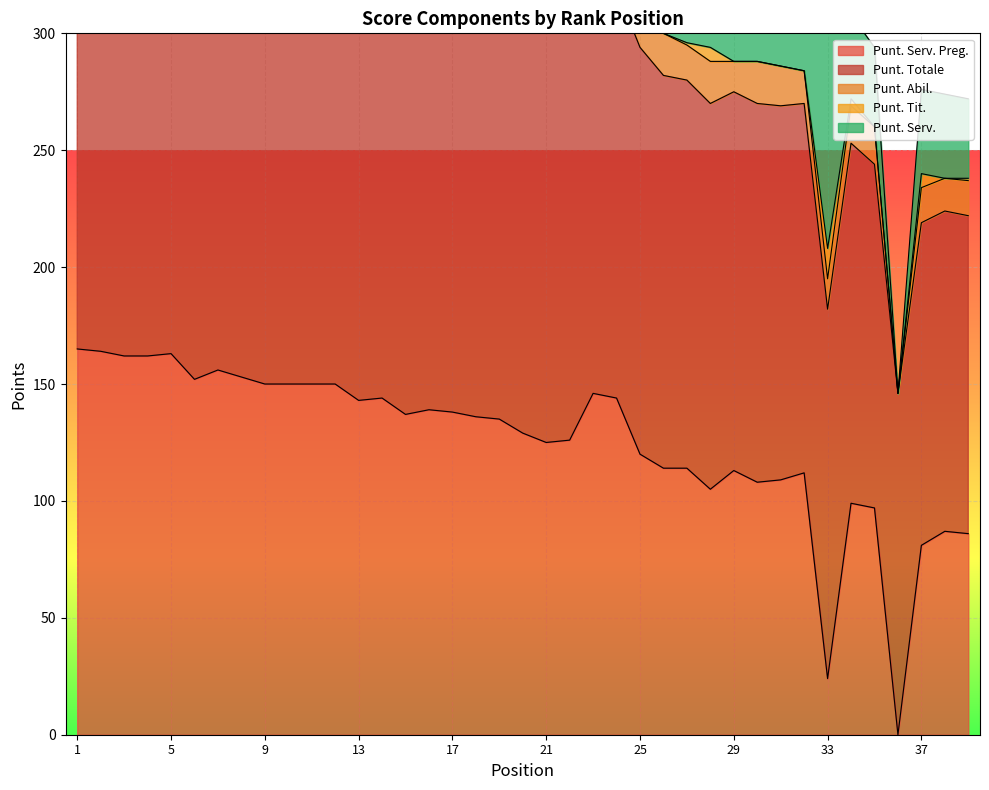

Is it true that Punt. Tit. equals -6 at 3?

False